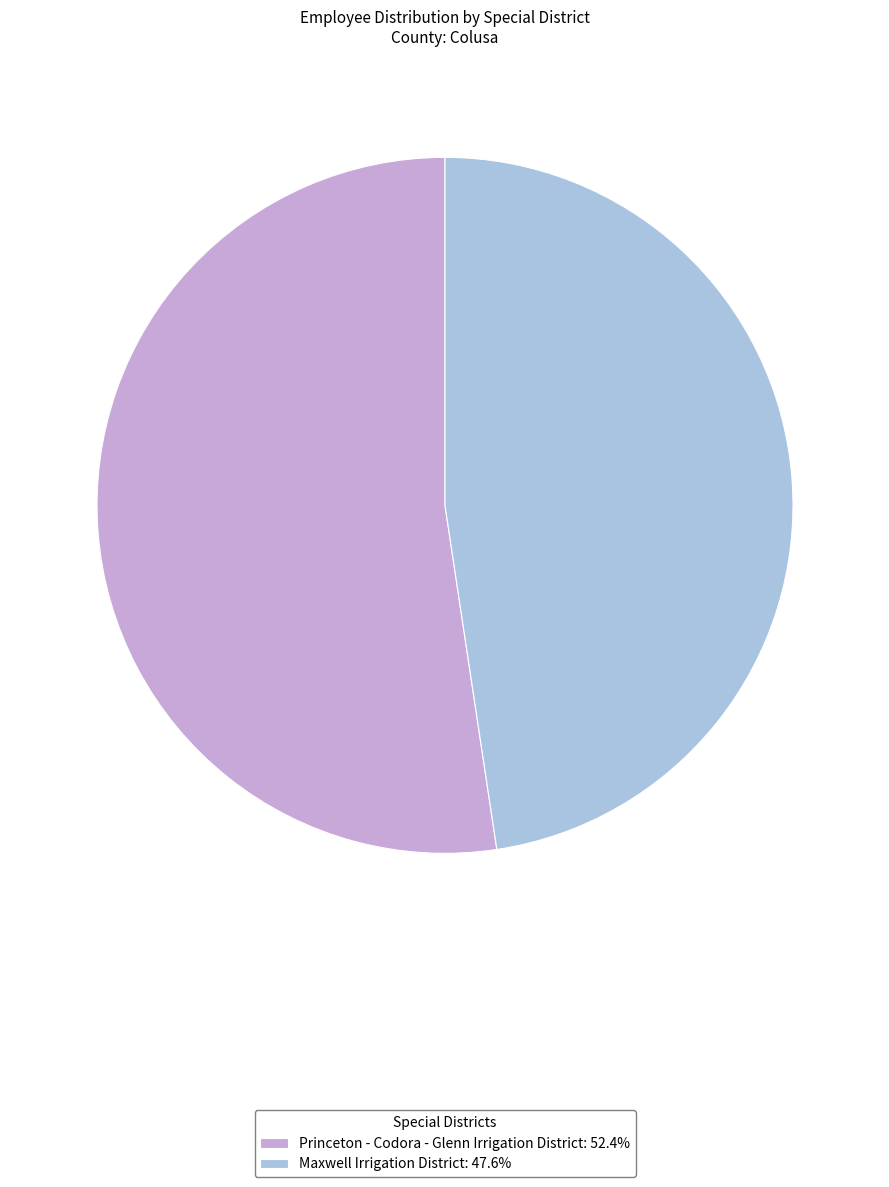

How many segments does this pie chart have?

2